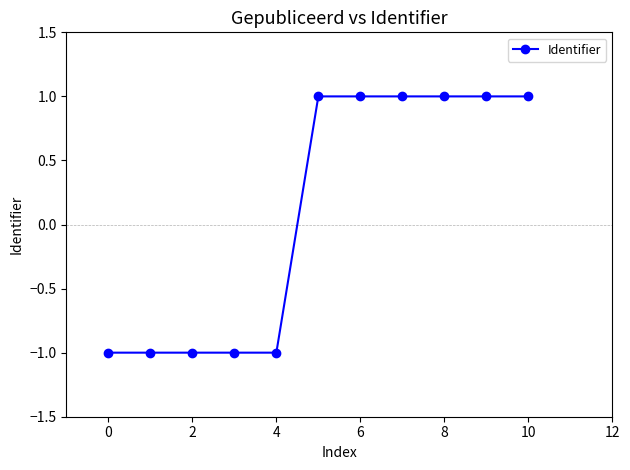

What is the value of the 10th point from the left?

1